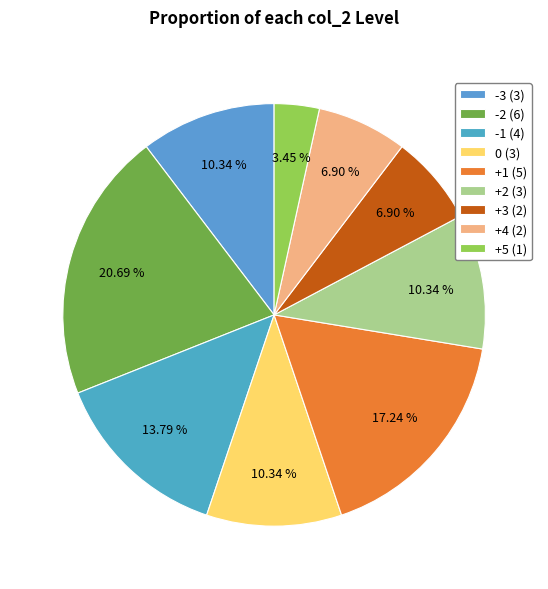

Which has a higher value, +5 or -2?

-2